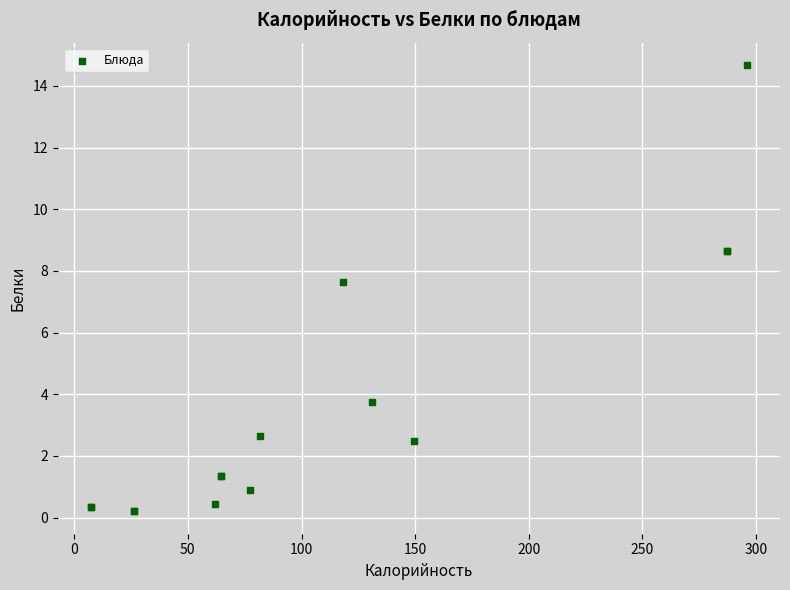

What Y value in the scatter plot is closest to 7?

7.6